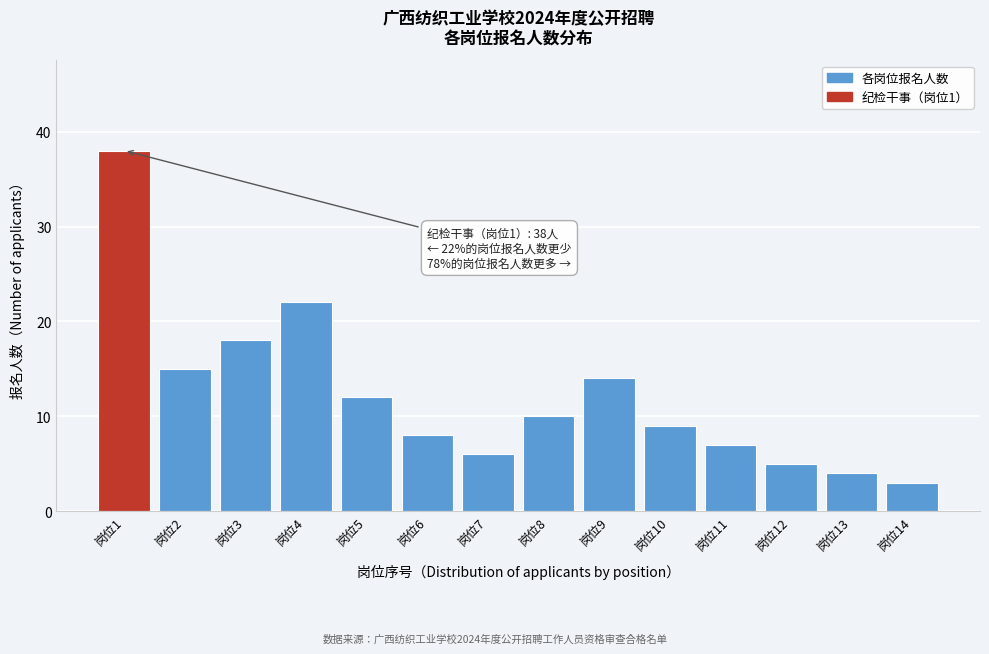

Reading left to right, list all the values displayed in this chart.

38	15	18	22	12	8	6	10	14	9	7	5	4	3